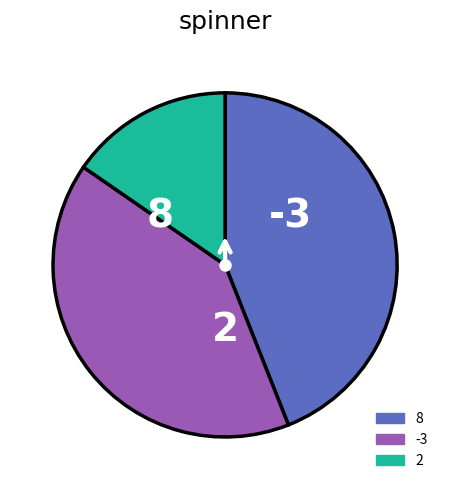

Is there any slice that represents more than half of the pie?

No